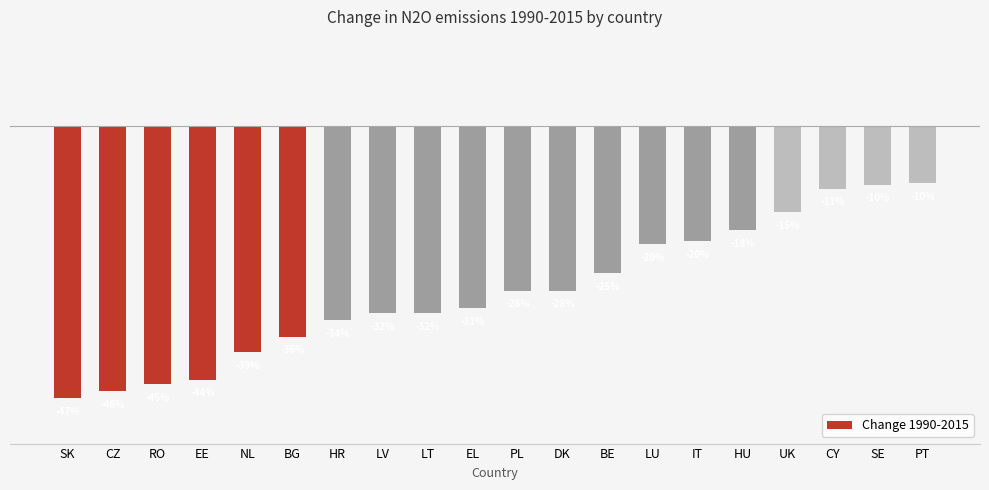

Reading right to left, extract all data points from this chart.

PT=-0.1	SE=-0.1	CY=-0.1	UK=-0.1	HU=-0.2	IT=-0.2	LU=-0.2	BE=-0.3	DK=-0.3	PL=-0.3	EL=-0.3	LT=-0.3	LV=-0.3	HR=-0.3	BG=-0.4	NL=-0.4	EE=-0.4	RO=-0.4	CZ=-0.5	SK=-0.5